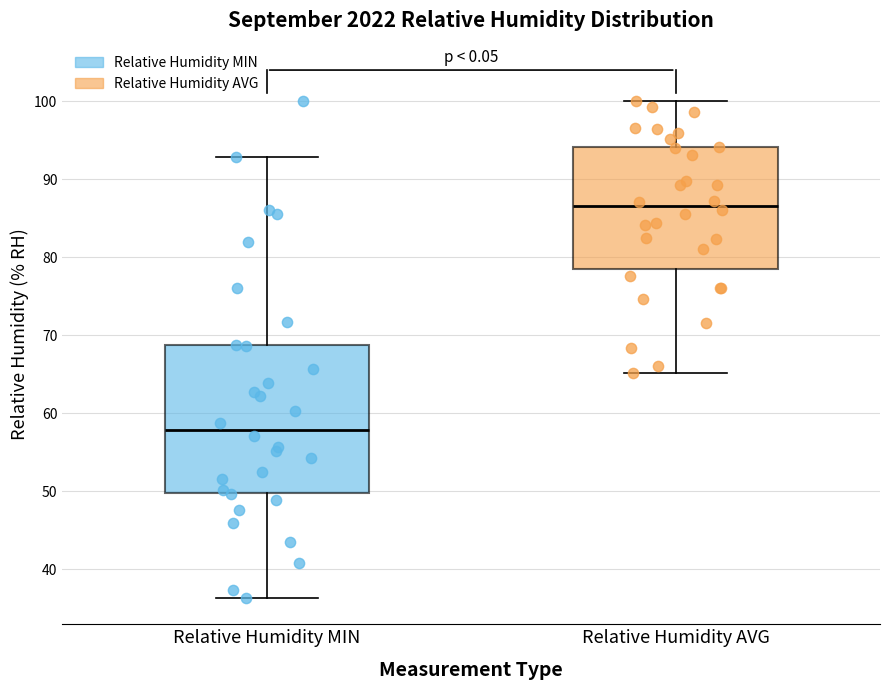

Comparing the boxes themselves (not the whiskers), which one is the tallest?

Relative Humidity MIN